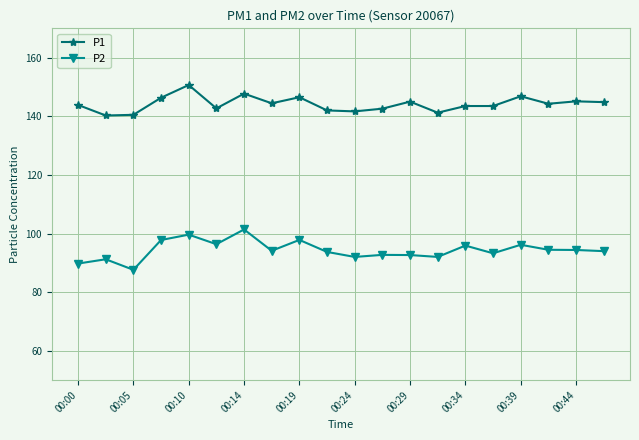

True or false: P1 and P2 cross at least once.

False